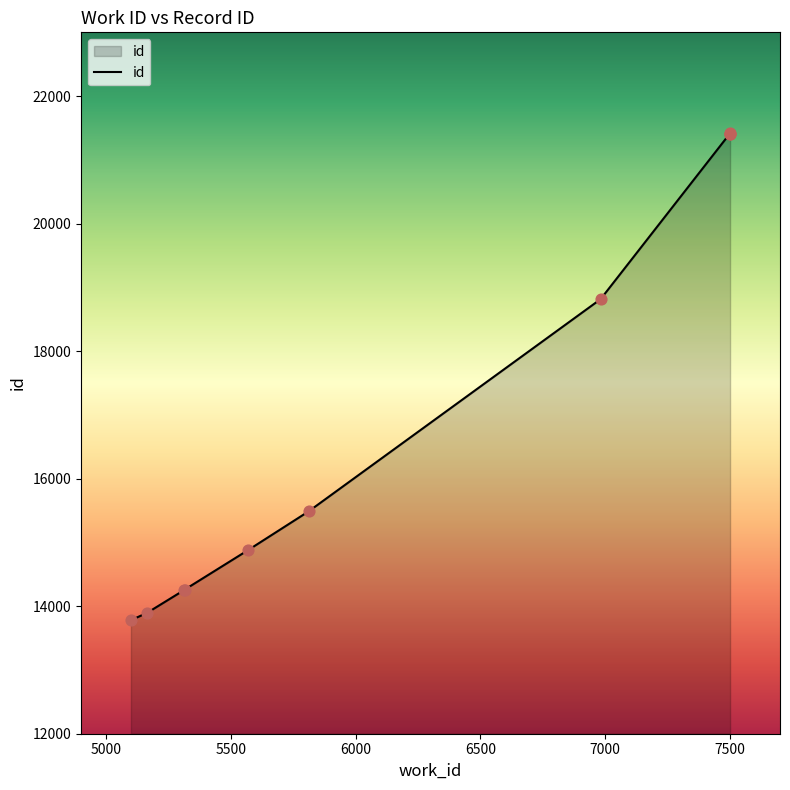

Approximately how many times larger is the value at 6982 compared to 7501?

0.9